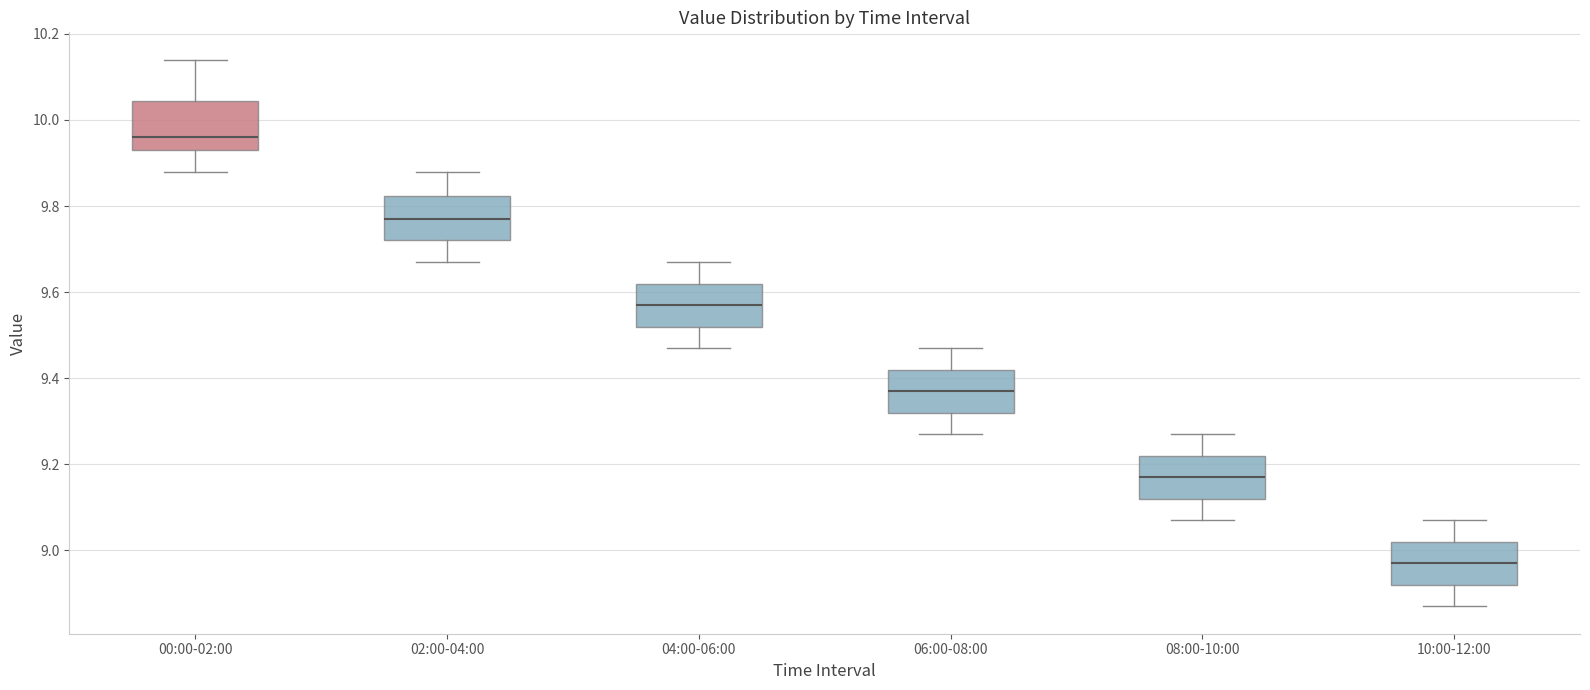

Which box's median line is the lowest?

10:00-12:00